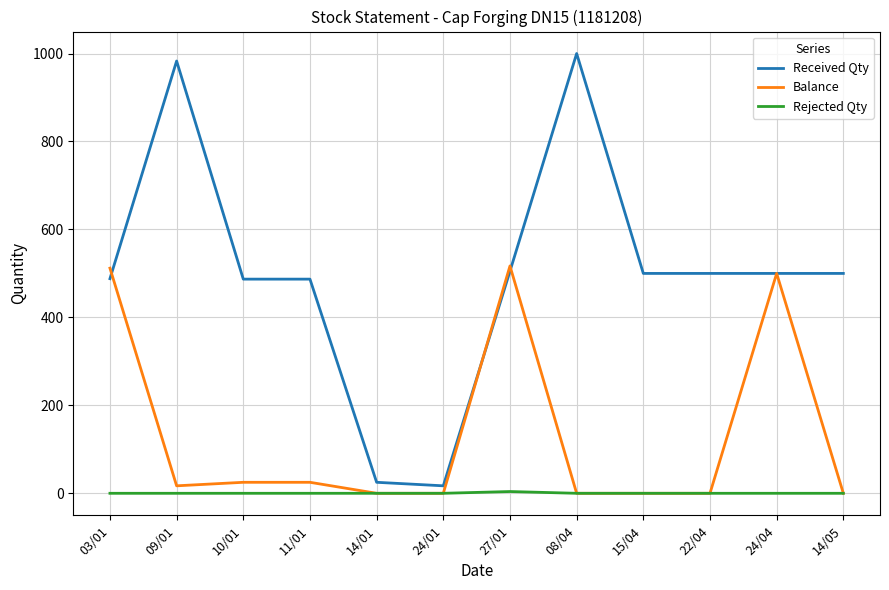

What are all the series names shown in the legend?

Received Qty, Balance, Rejected Qty